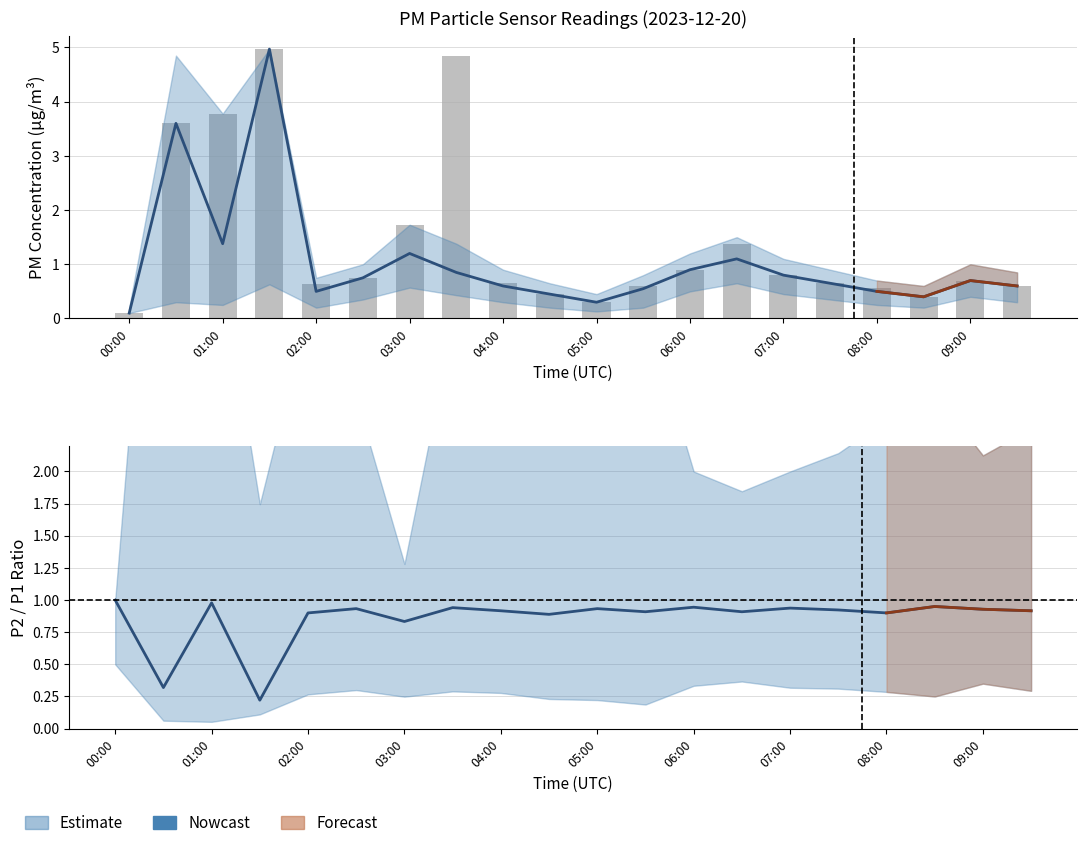

What is the difference between the maximum and second lowest values in the P1_upper series?

4.5